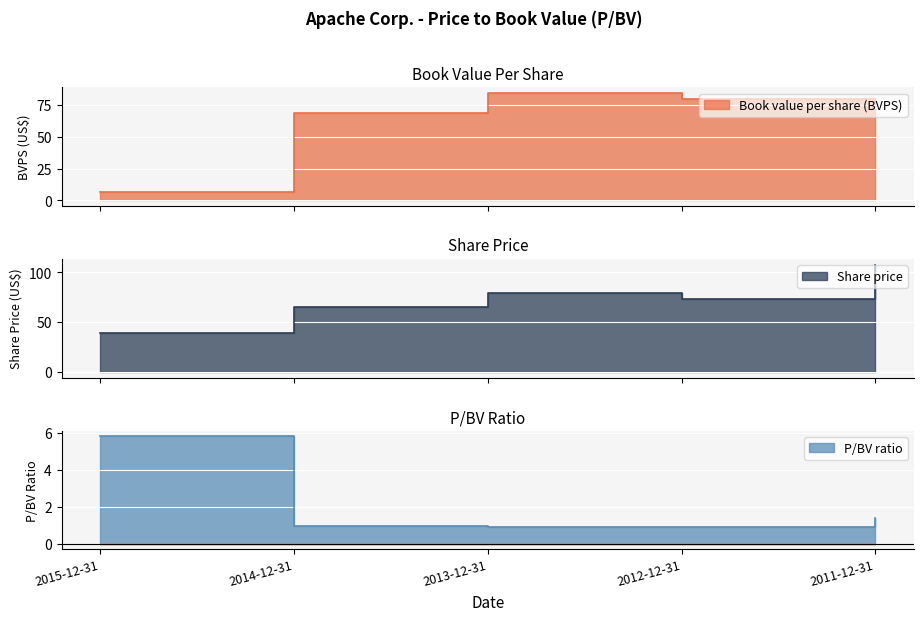

What is the greatest value displayed?

107.9